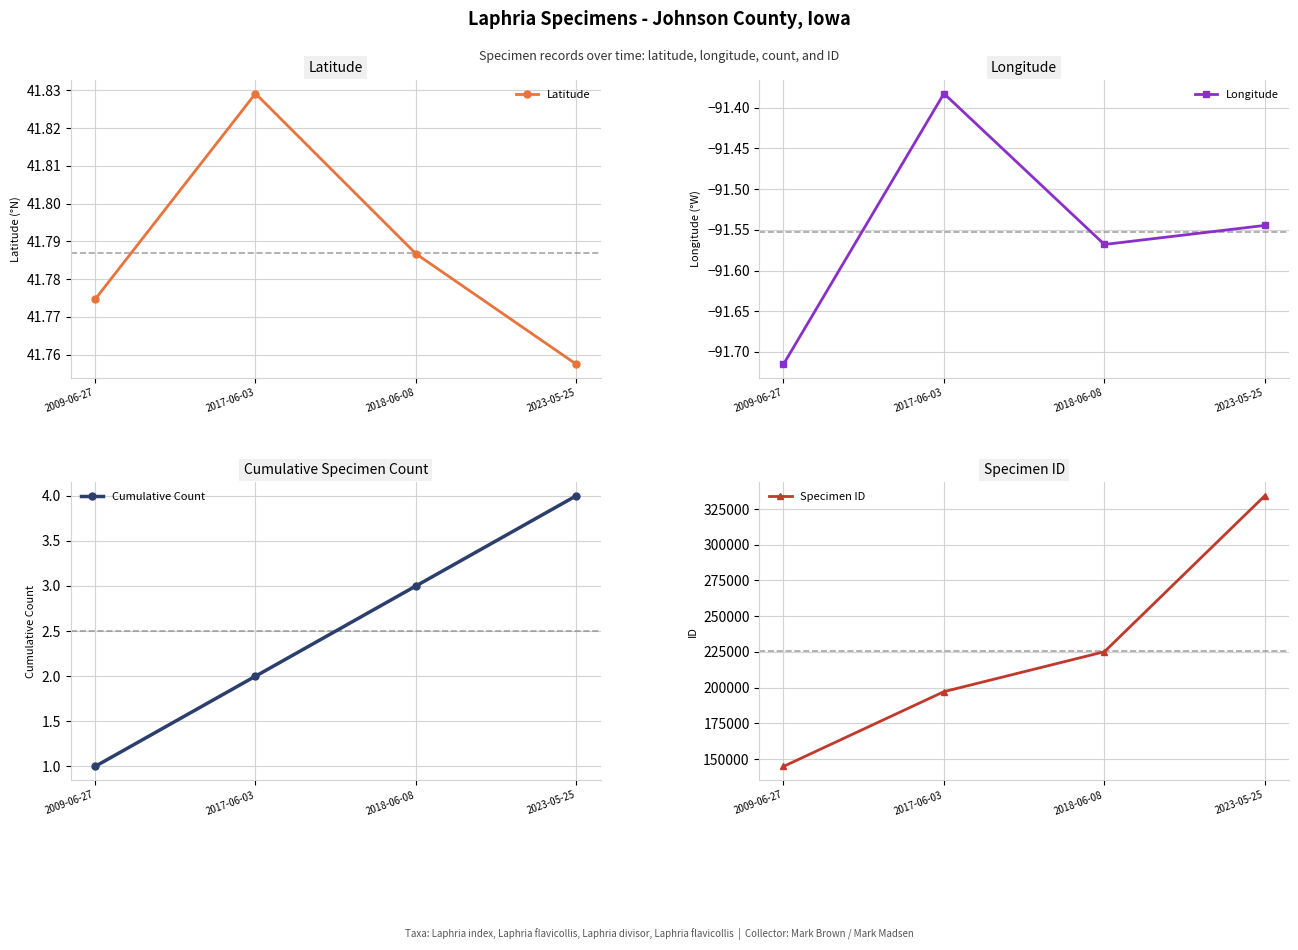

What is the sum of the Longitude values at 2023-05-25 and 2017-06-03?

-182.9